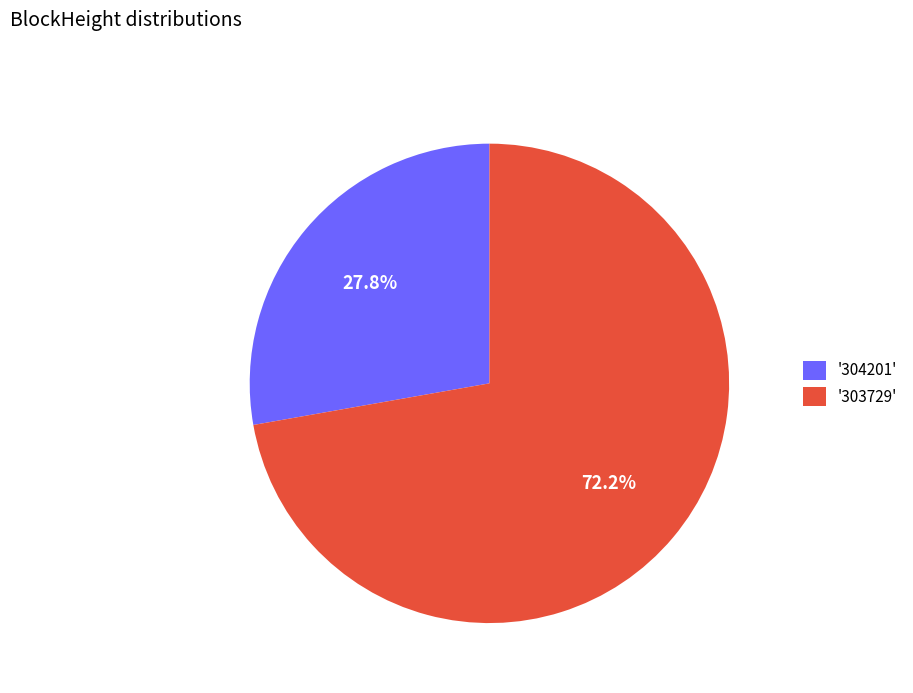

Between '303729' and '304201', which is larger?

'303729'